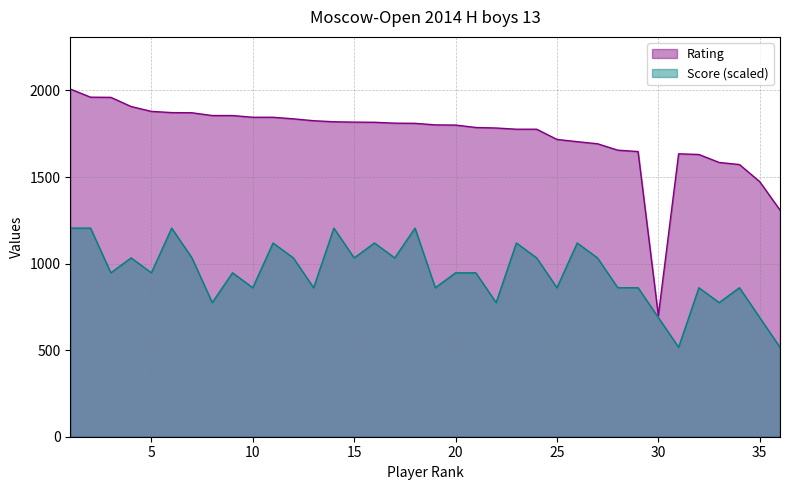

What is the maximum value shown in the chart?

2008.0